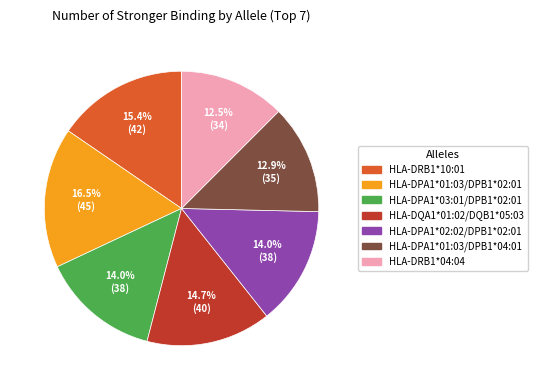

Between HLA-DRB1*04:04 and HLA-DQA1*01:02/DQB1*05:03, which is larger?

HLA-DQA1*01:02/DQB1*05:03